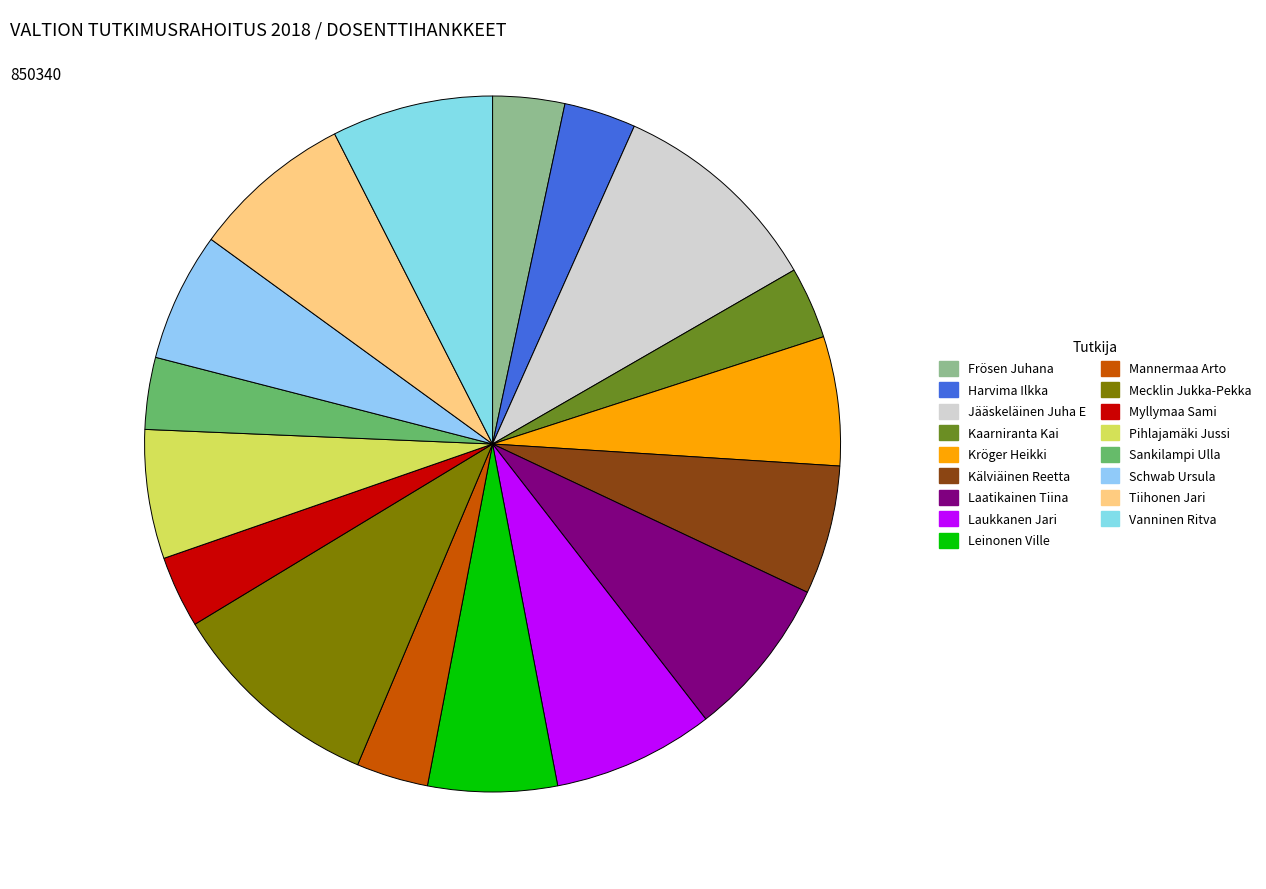

How many slices are in this pie chart?

17